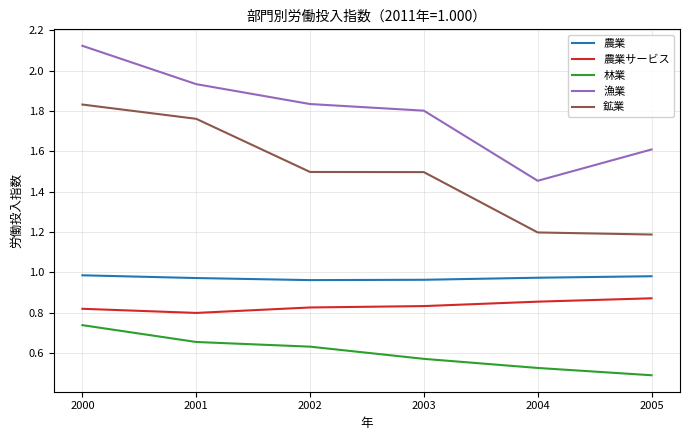

True or false: 農業サービス and 林業 cross at least once.

False